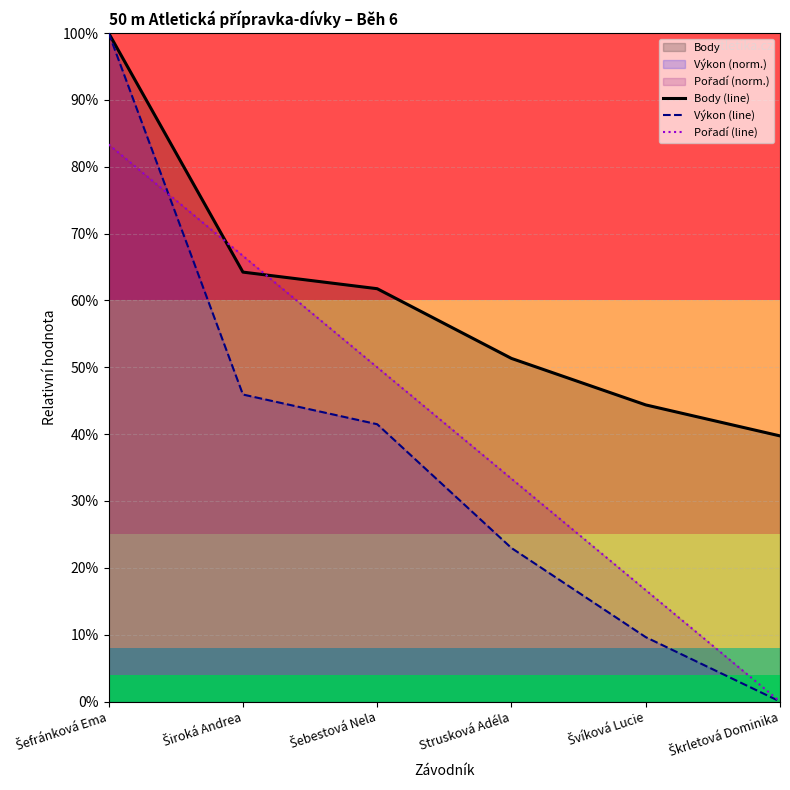

Rank the series by their average value, from highest to lowest.

Body (line), Pořadí (line), Výkon (line)